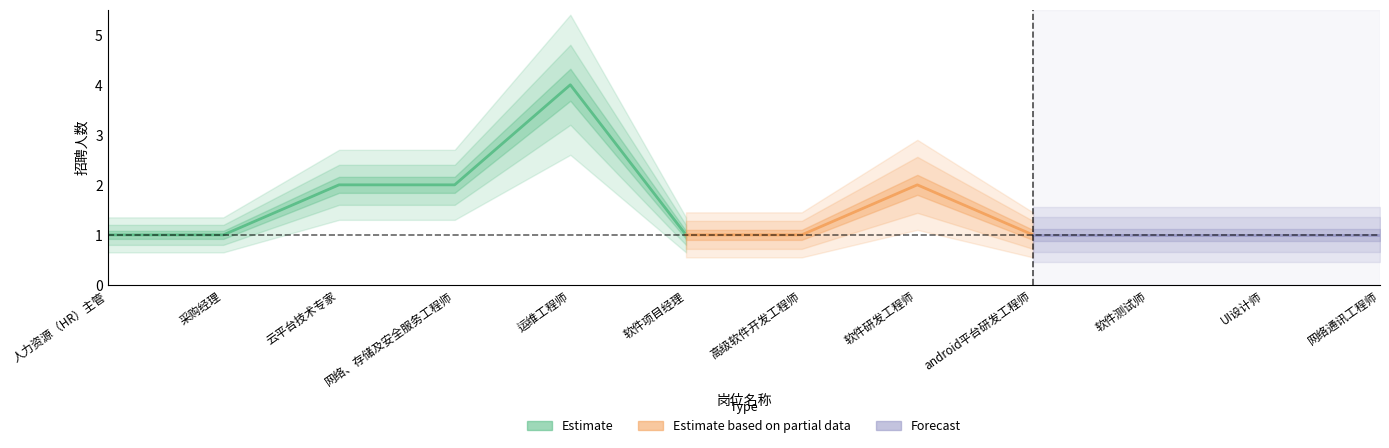

Does the chart have visible grid lines?

No